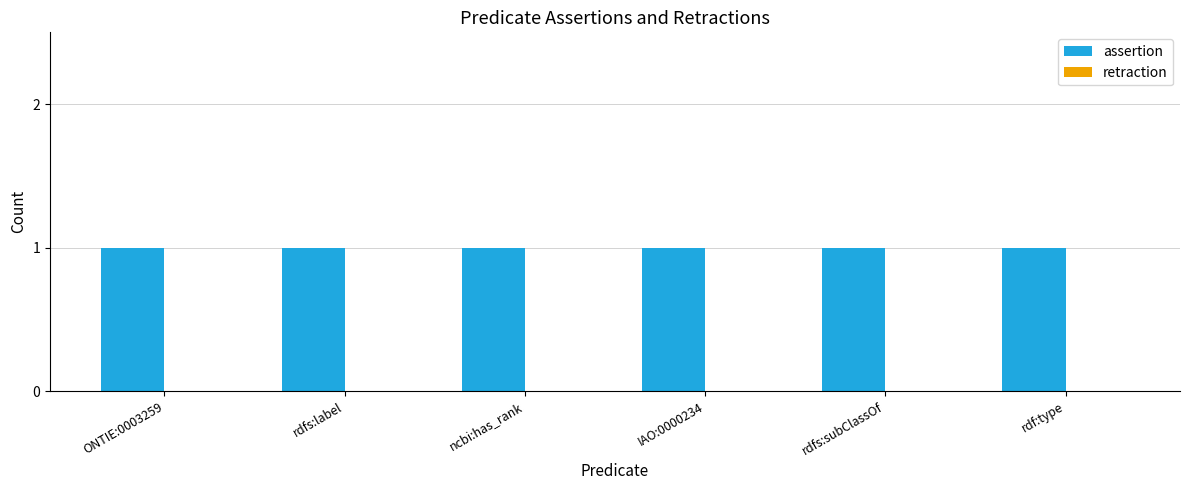

True or false: assertion has a value of 2 at IAO:0000234.

False